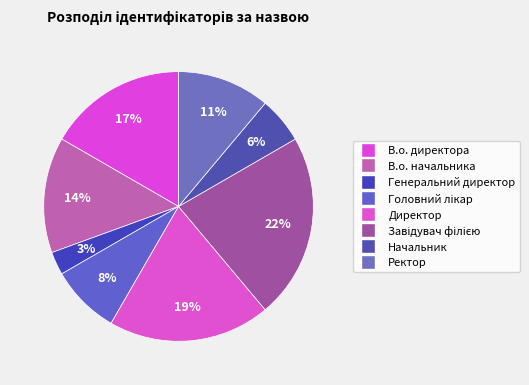

To the nearest percent, what is the difference between the largest and smallest slice percentages?

19%